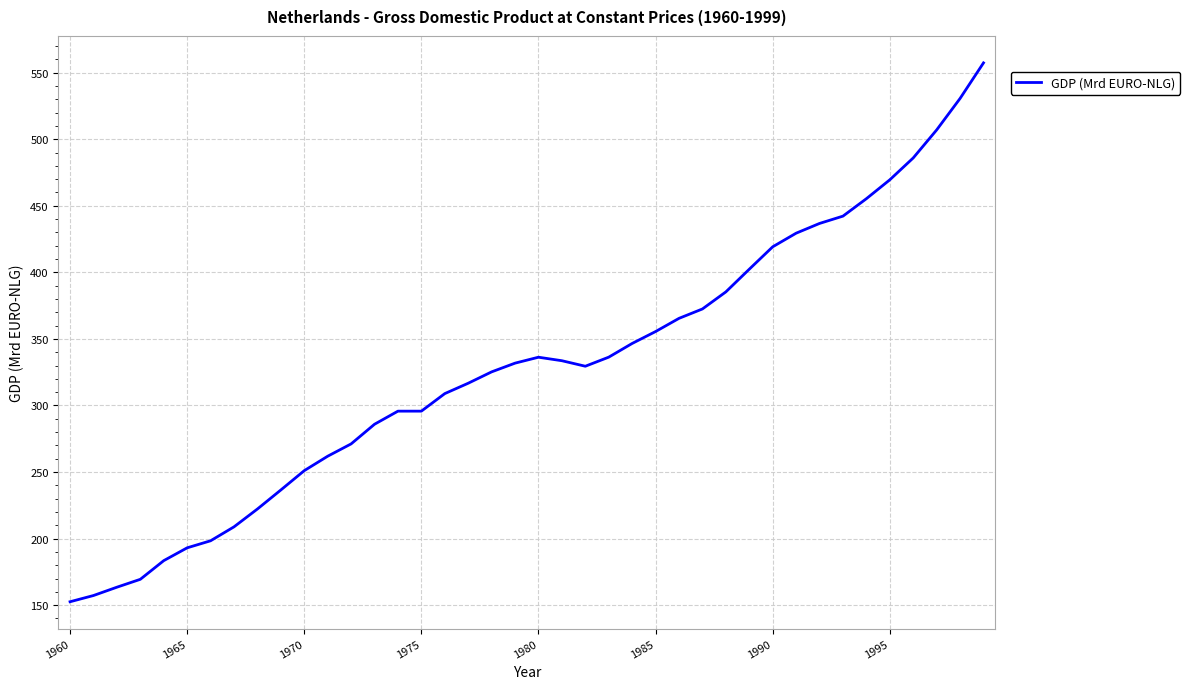

Count the number of data series in this chart.

1